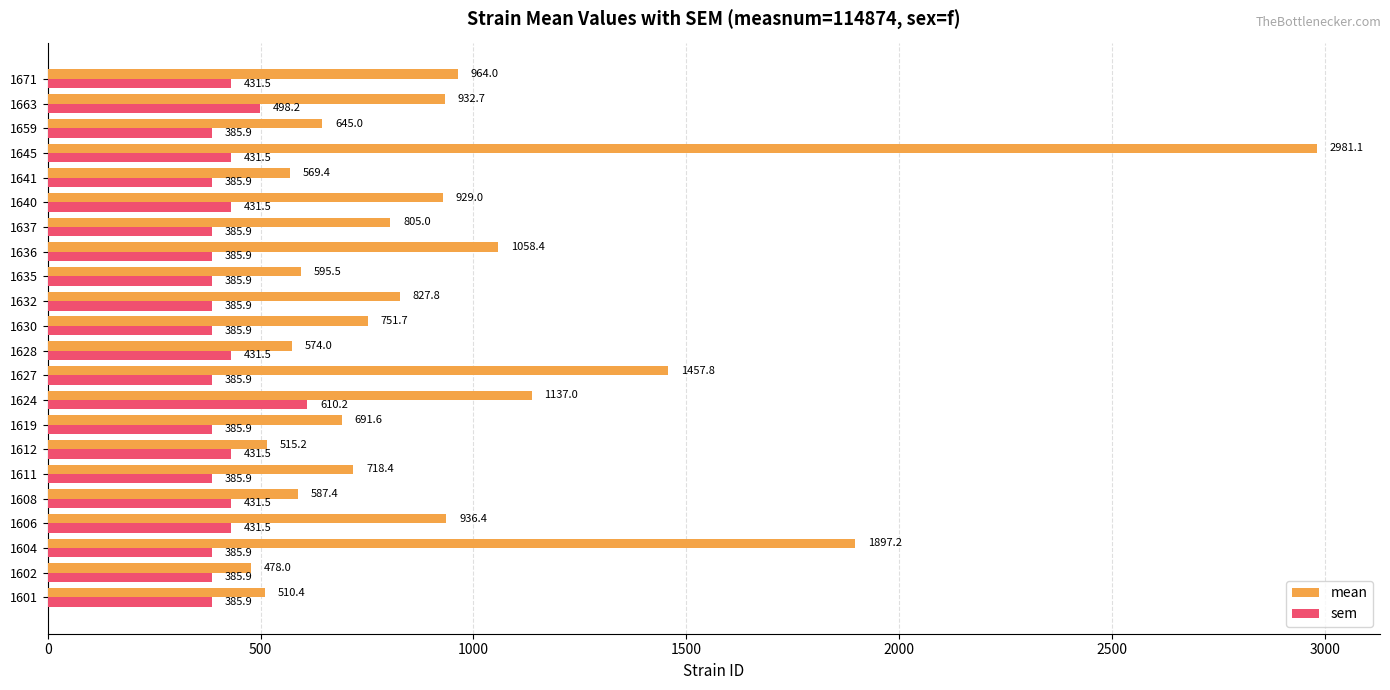

True or false: mean has a value of 485.8 at 1606.

False